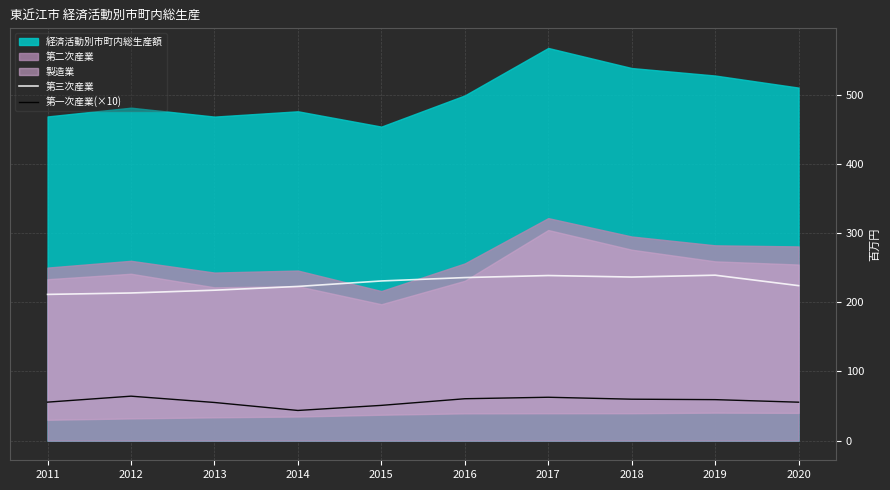

What is the minimum value for 第一次産業(×10)?

43.6